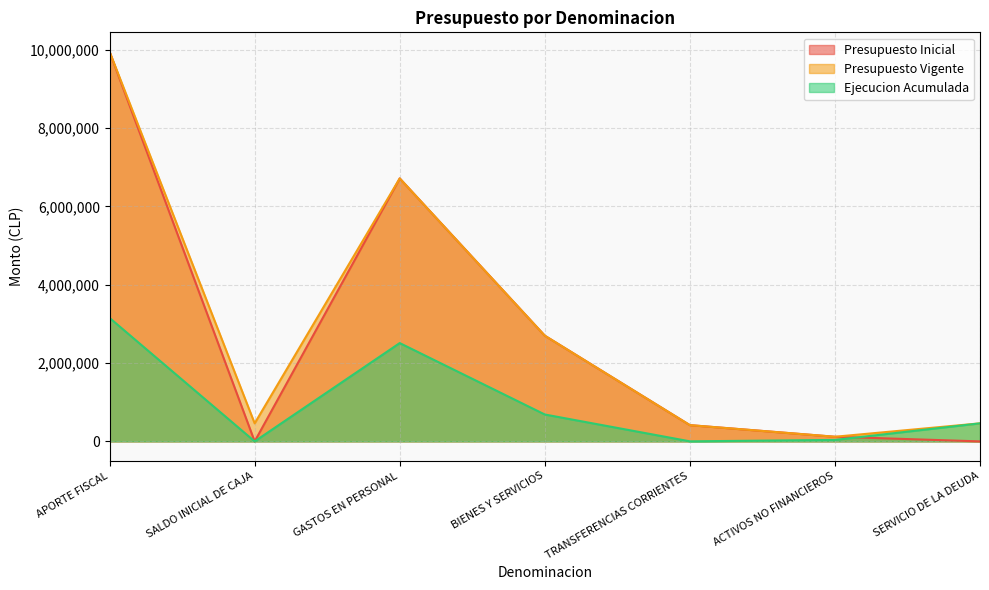

Does the chart display data point markers on the line(s)?

No